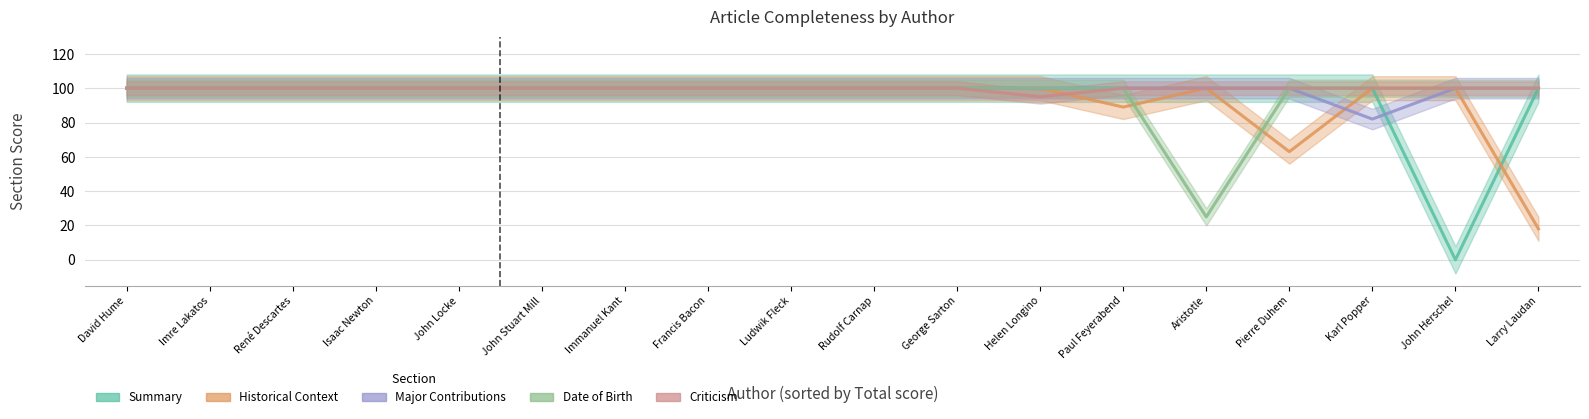

True or false: Date of Birth and Criticism intersect in this chart.

False